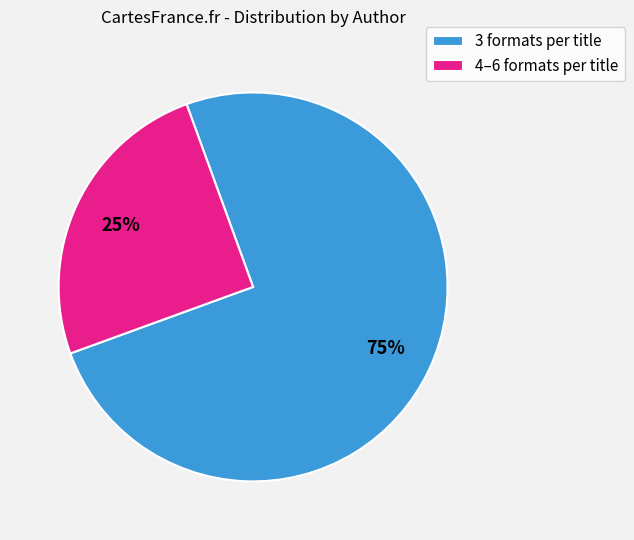

Is the sum of 4–6 formats per title and 3 formats per title greater than half?

Yes